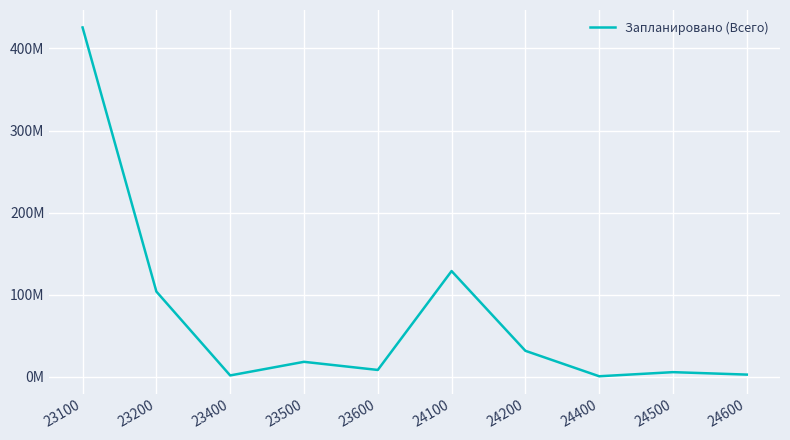

Reading left to right, what are all the values shown in this chart?

425642988.6	103704130.0	1435424.0	18030327.0	8128824.9	128662123.4	31468544.0	433495.0	5445157.0	2459430.5